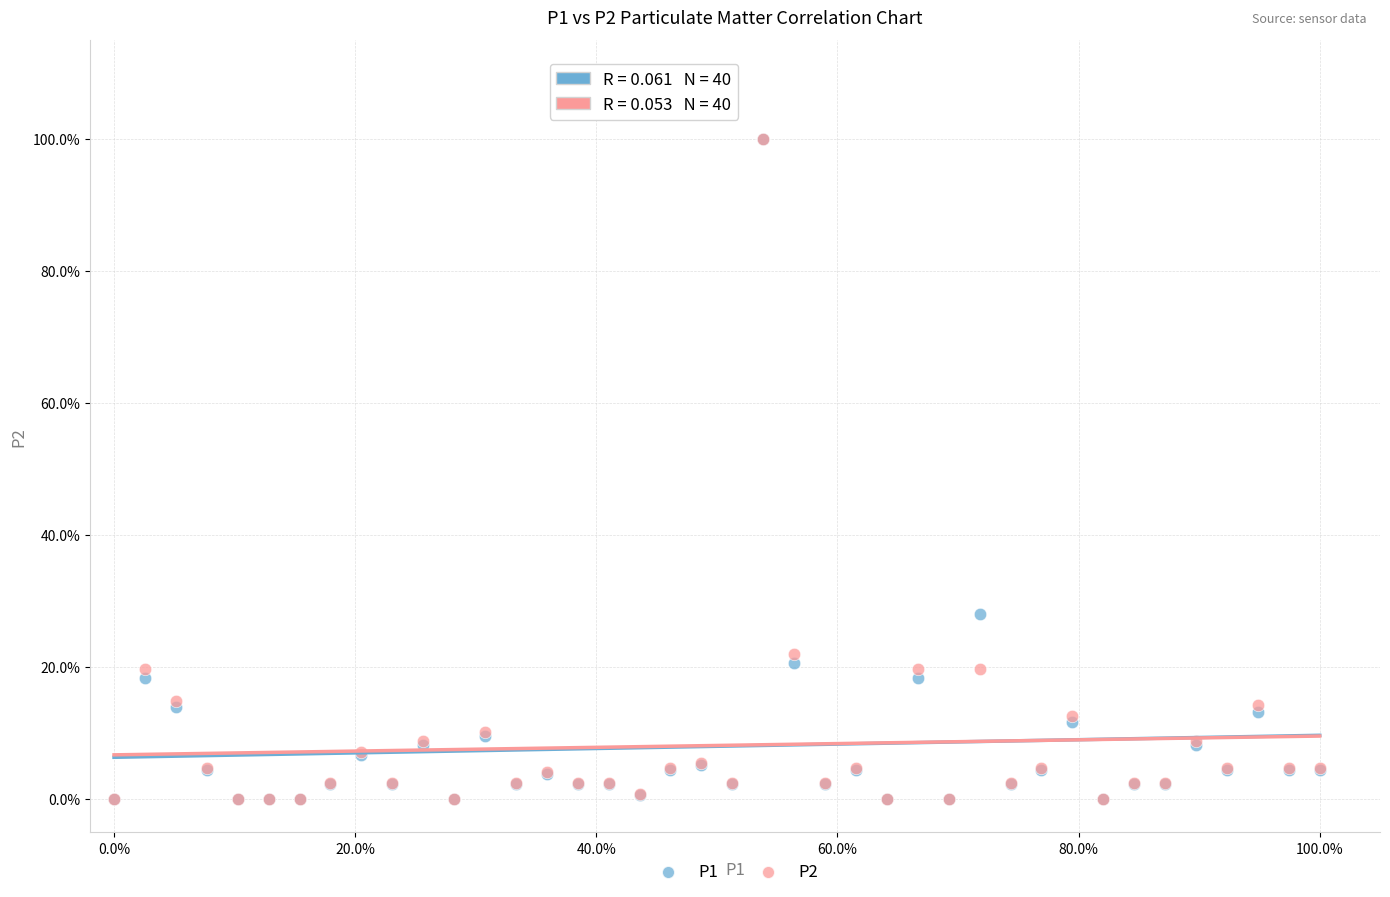

What are all the series names shown in the legend?

P1, P2